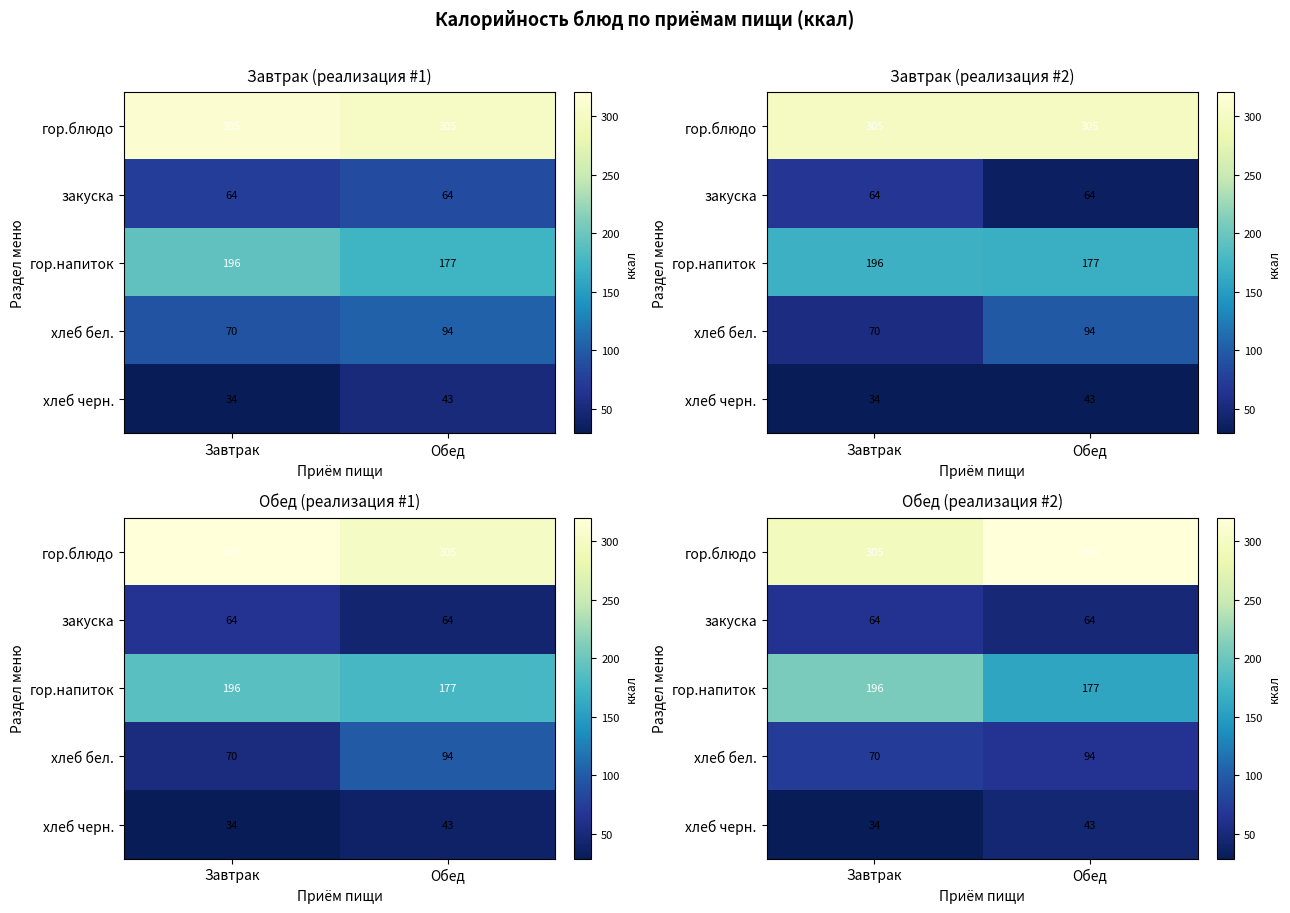

What is the total value across all series at Завтрак?

670.7